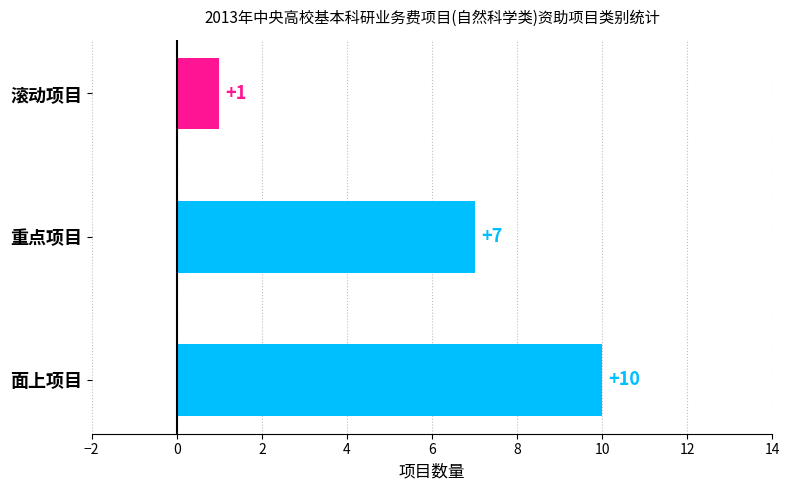

What is the difference between the maximum and minimum values?

9